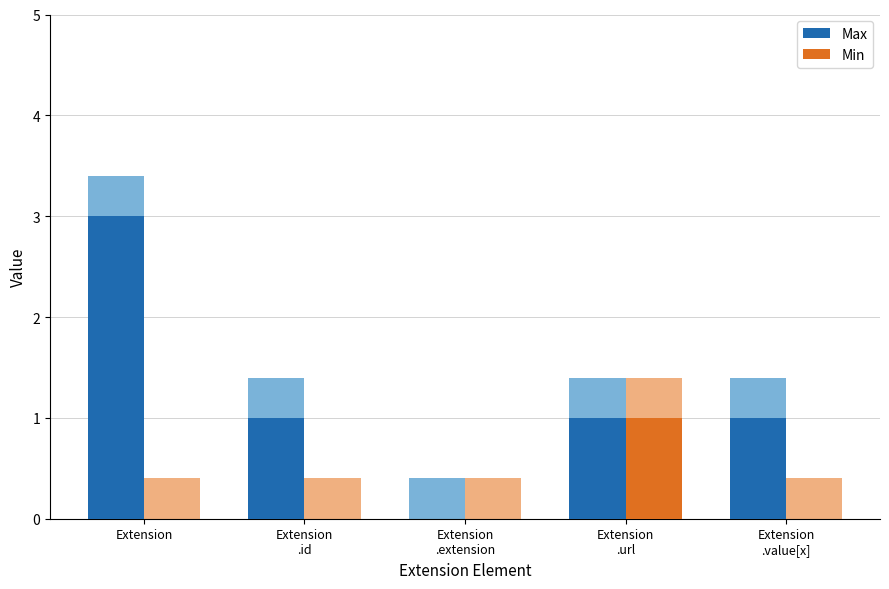

What is the spread (max minus min) of values at Extension?

3